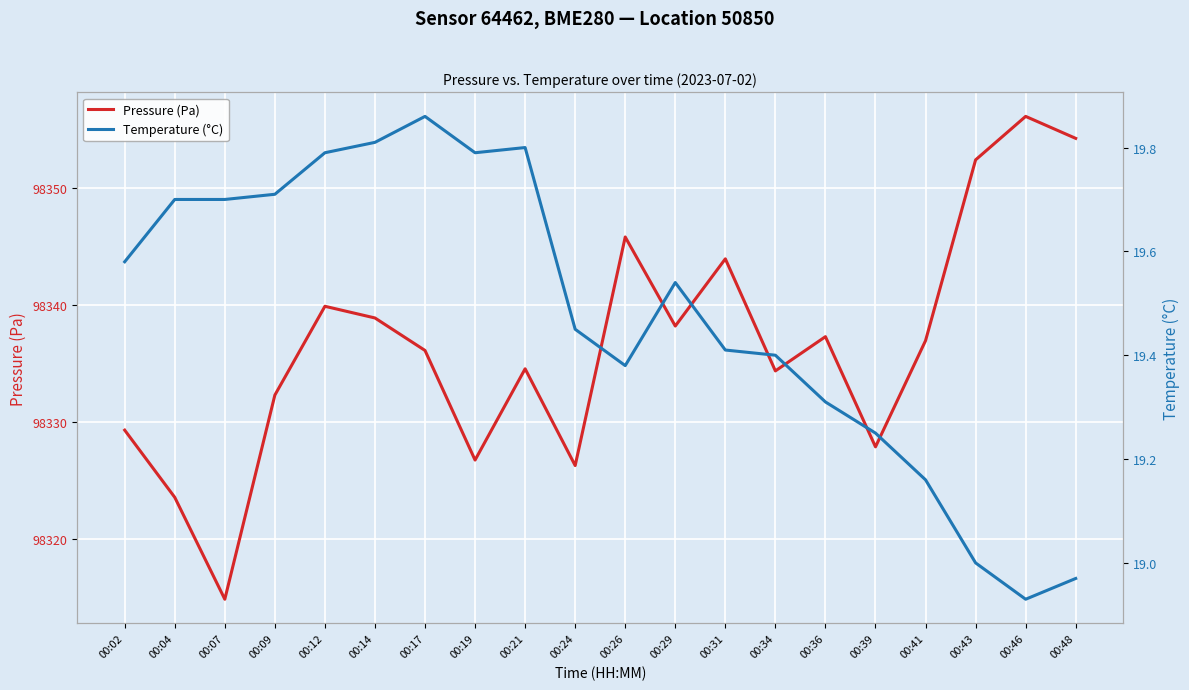

Where does the Pressure (Pa) series first go above 98336?

00:12